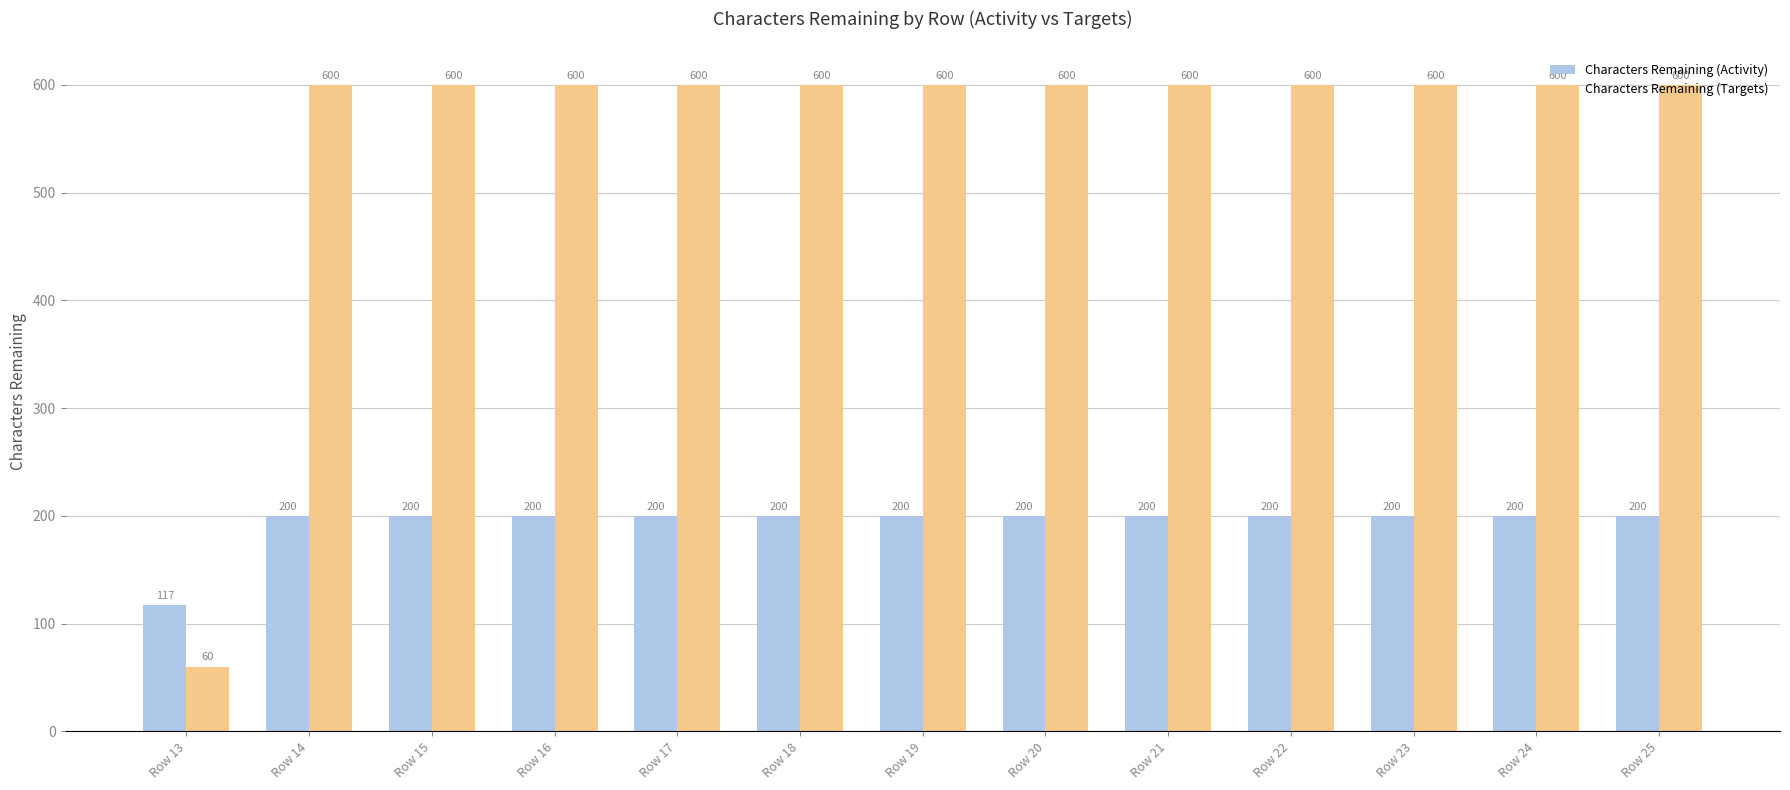

Is it true that Characters Remaining (Activity) equals 332 at Row 22?

False